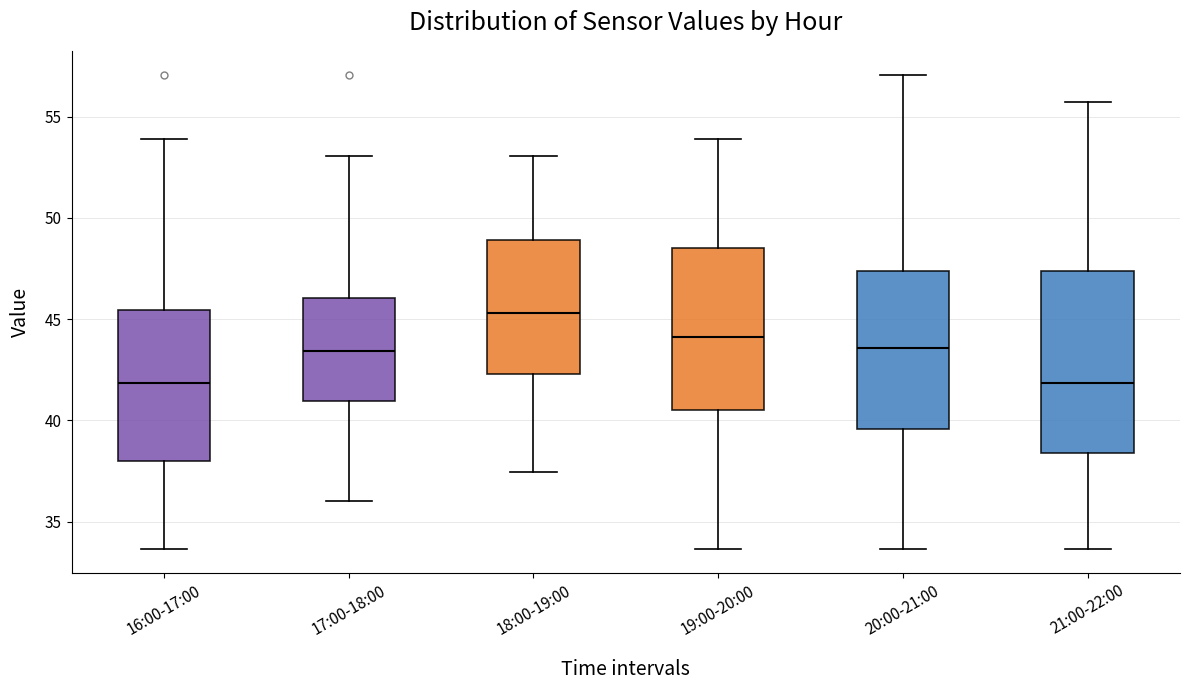

Reading left to right, transcribe this box plot: for each box, give where its median line is, the range the box spans, and where its two whiskers end, as read against the y-axis. The values are not printed on the chart, so give them approximately, as read against the axis.

16:00-17:00: median 42.0, box 38.0 to 45.5, whiskers 33.5 to 54.0
17:00-18:00: median 43.5, box 41.0 to 46.0, whiskers 36.0 to 53.0
18:00-19:00: median 45.5, box 42.5 to 49.0, whiskers 37.5 to 53.0
19:00-20:00: median 44.0, box 40.5 to 48.5, whiskers 33.5 to 54.0
20:00-21:00: median 43.5, box 39.5 to 47.5, whiskers 33.5 to 57.0
21:00-22:00: median 42.0, box 38.5 to 47.5, whiskers 33.5 to 55.5